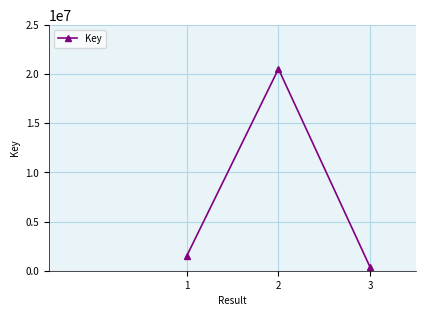

Approximately how many times larger is the value at 1 compared to 2?

0.1